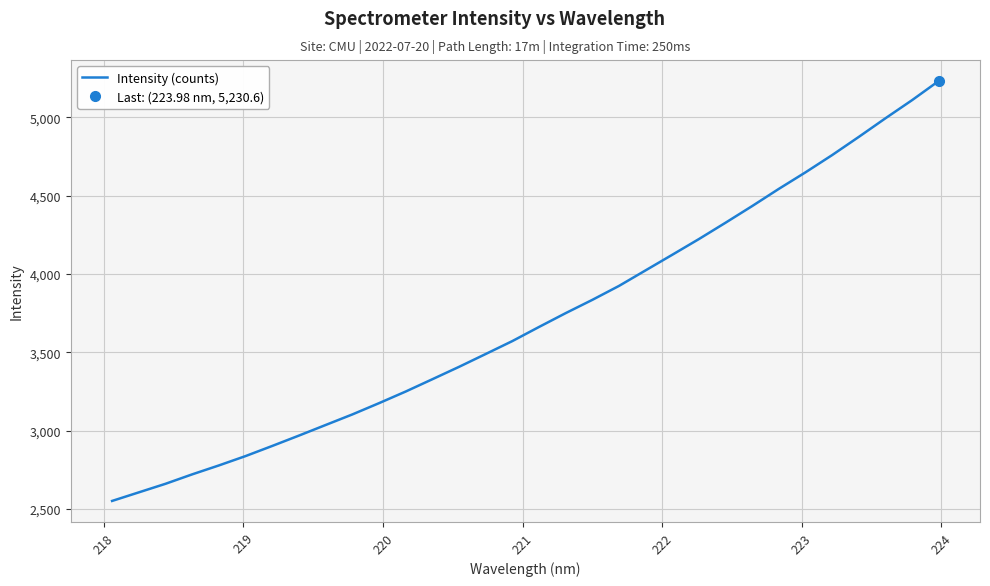

What is the greatest value displayed?

5230.6